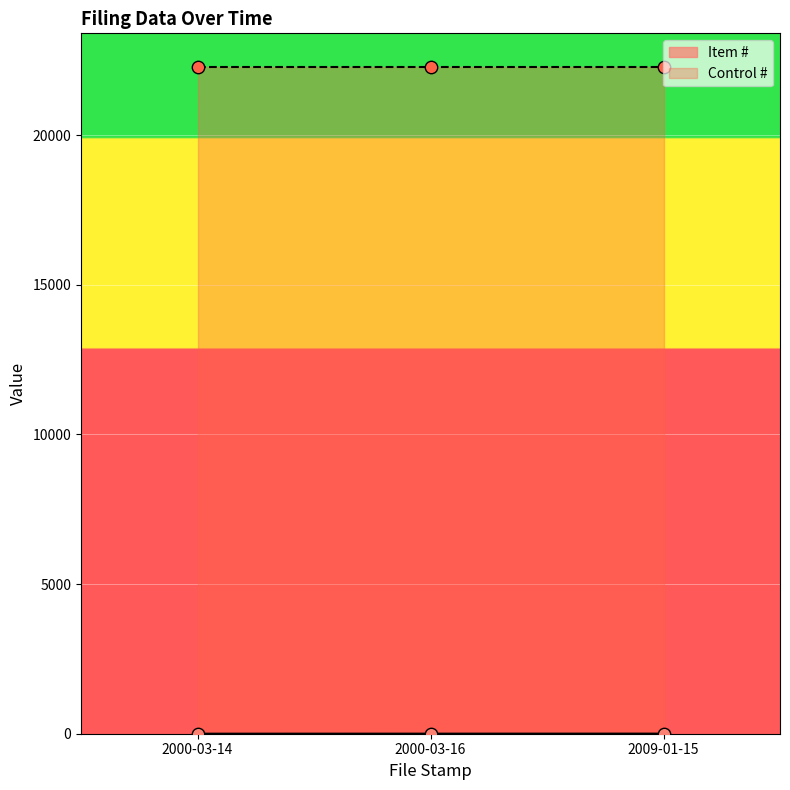

What is the change in value from 2000-03-16 to 2009-01-15?

+1